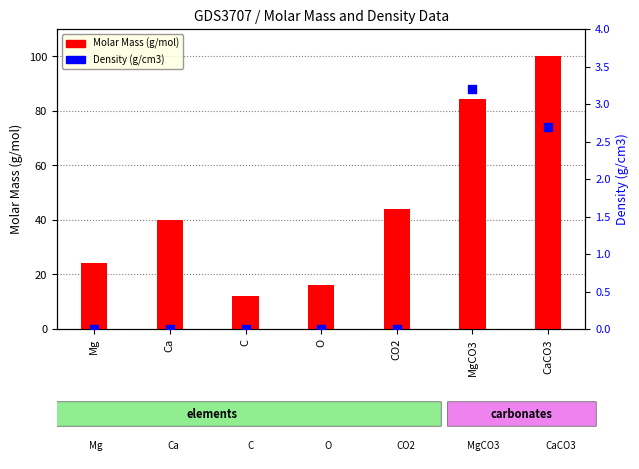

At which category is the sum across all series the highest?

CaCO3